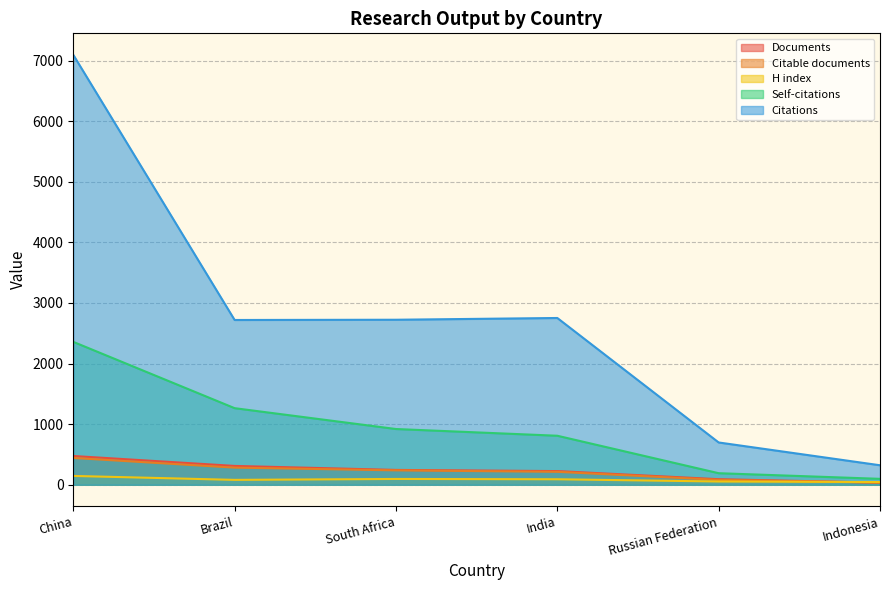

What is the value of the Citations point at the 3rd from the left?

2723